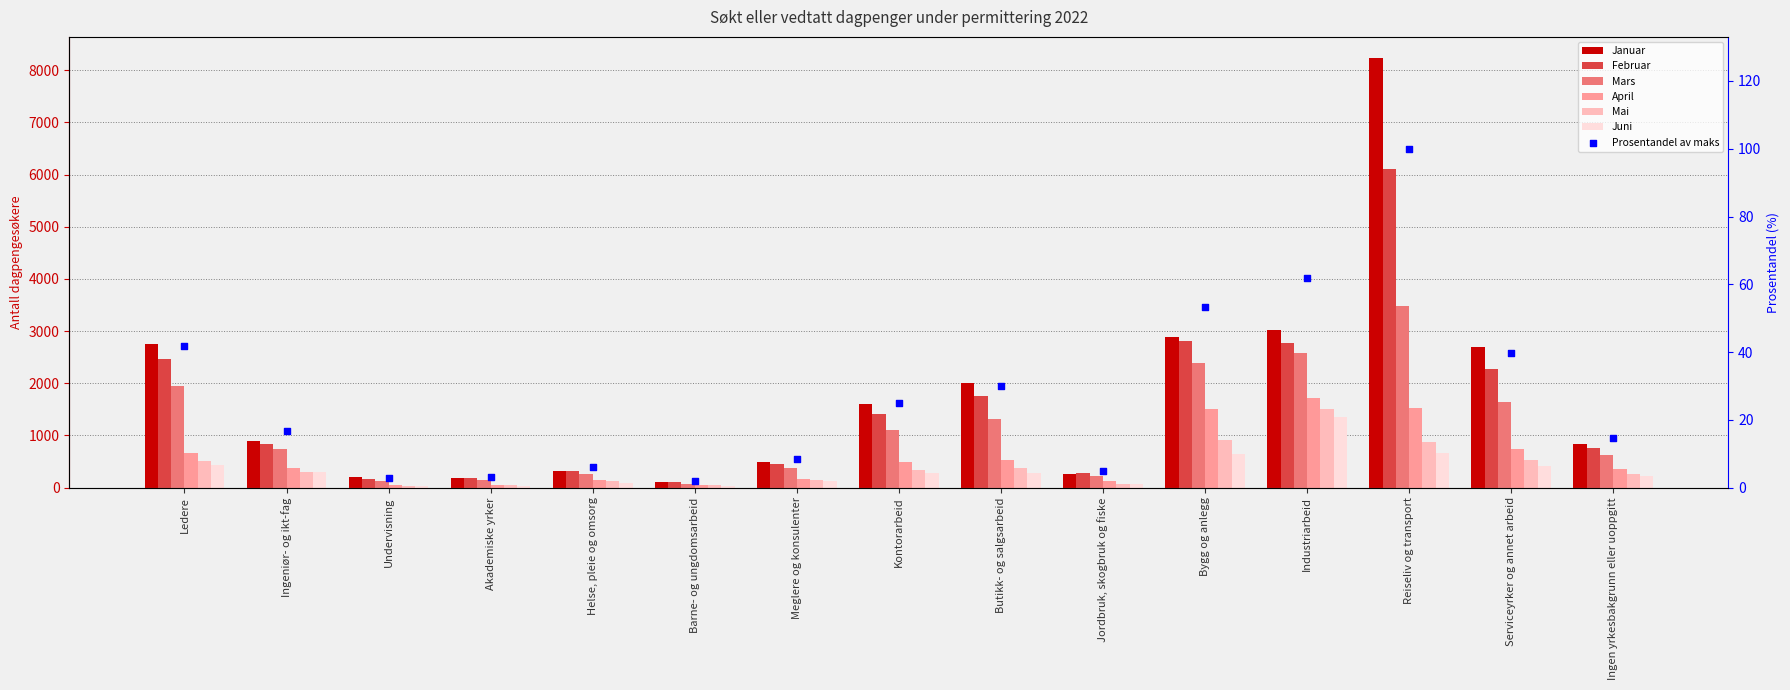

What is the total value across all series at Jordbruk, skogbruk og fiske?

1016